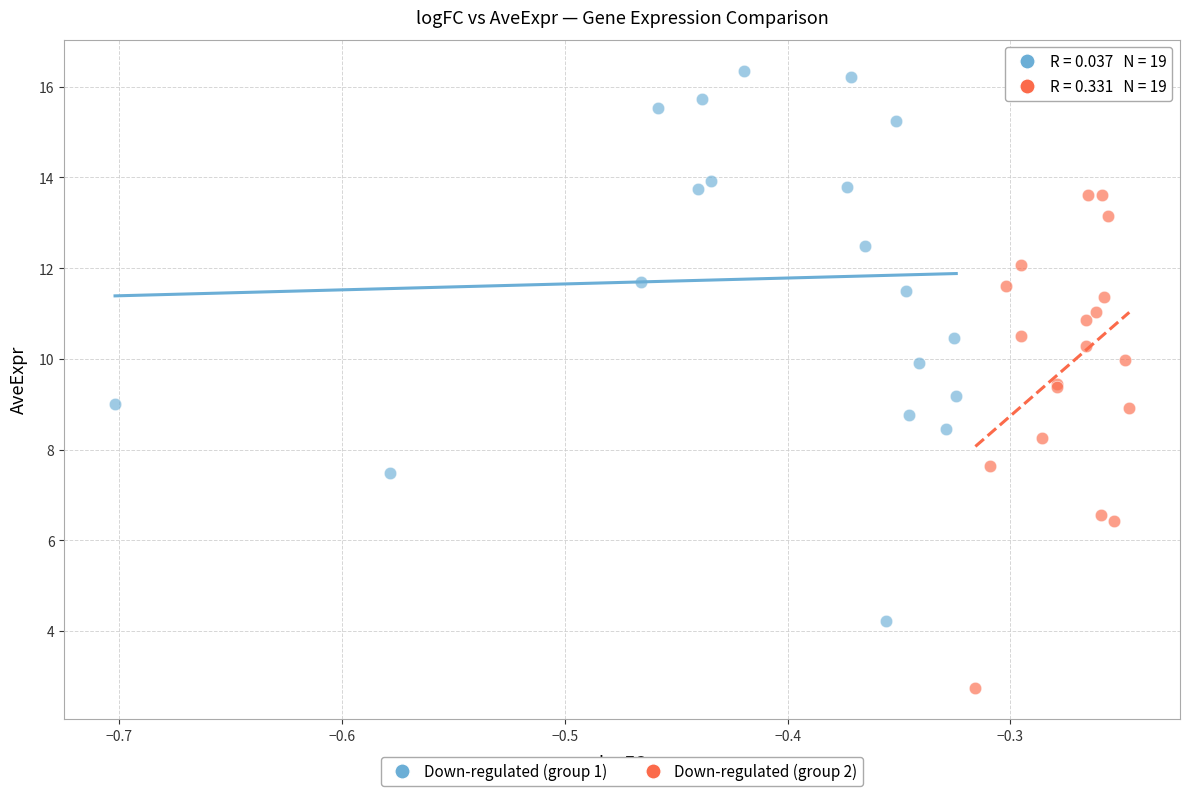

Which series contains the highest Y value?

Down-regulated (group 1)